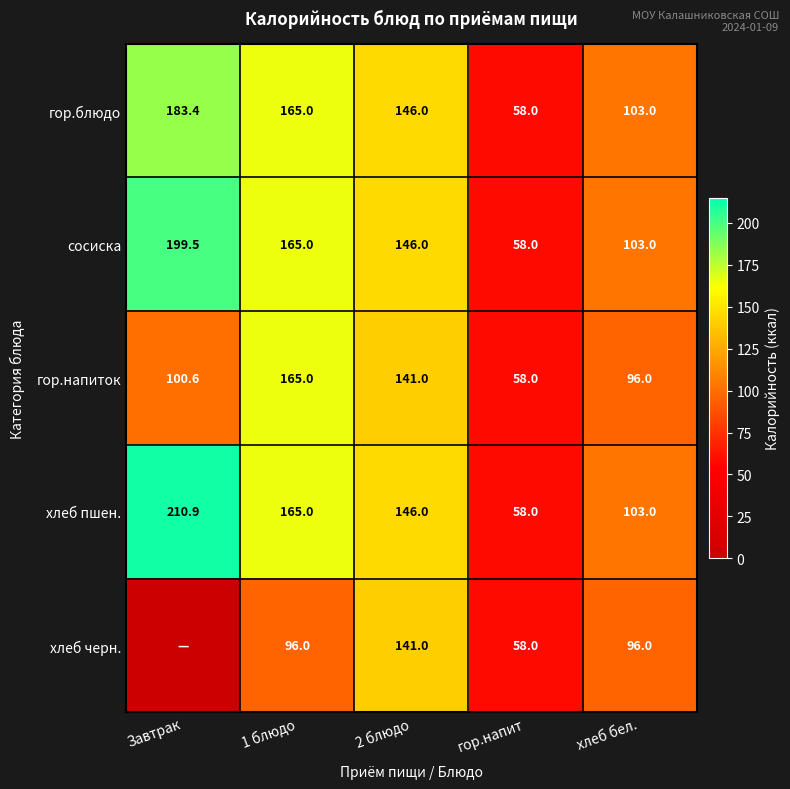

Count the number of categories in the chart.

5